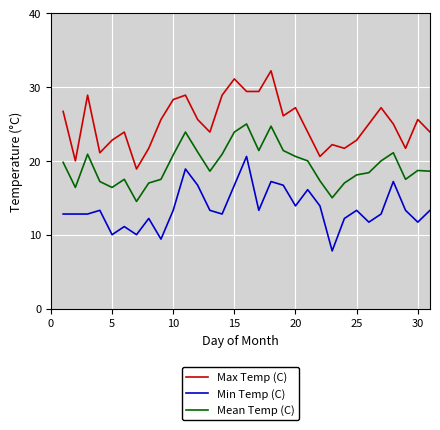

What is the highest value of the Min Temp (C) series?

20.6